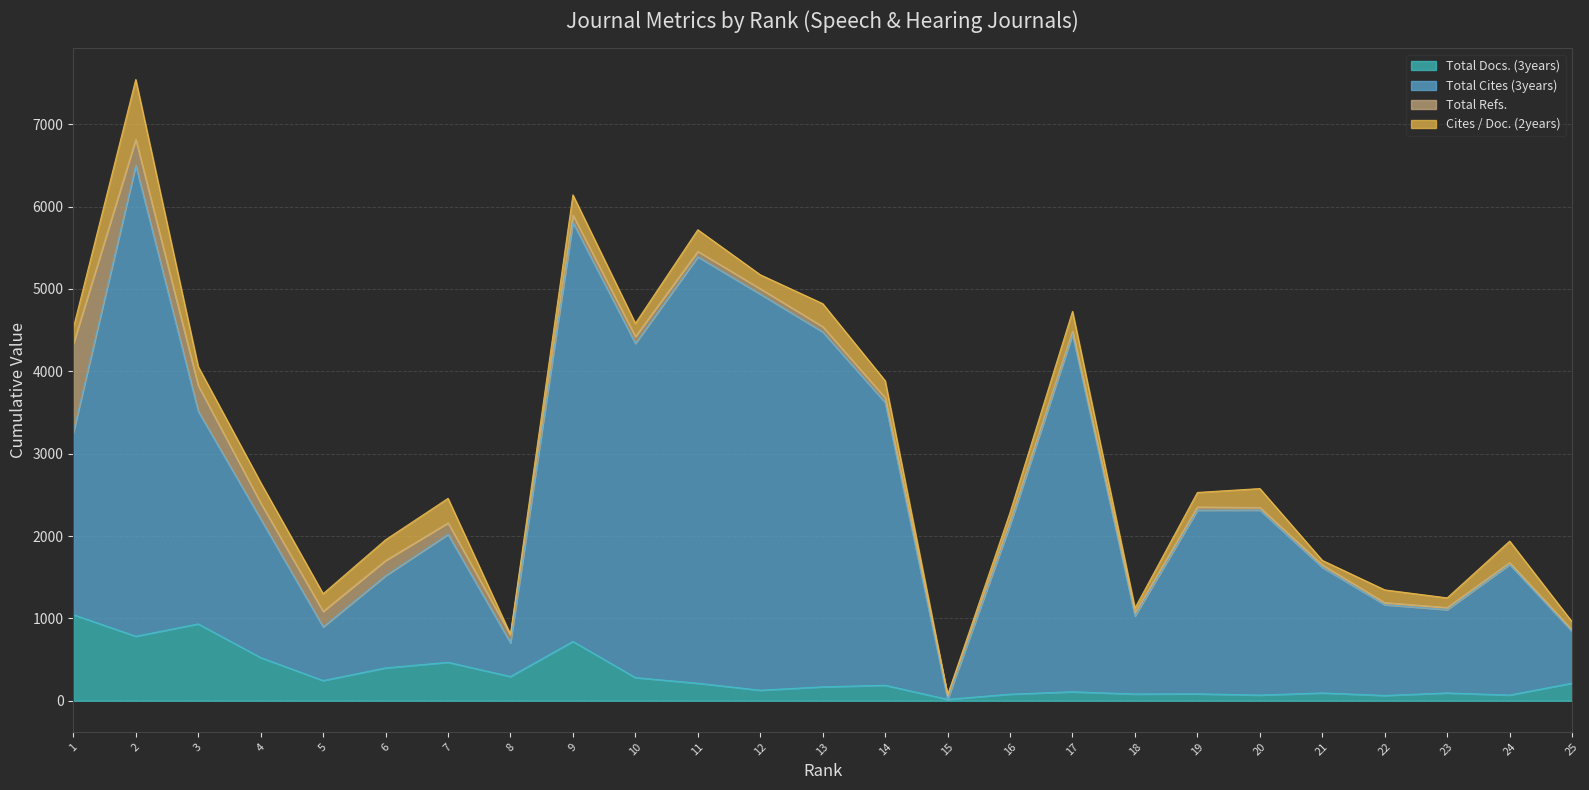

Does the chart display data point markers on the line(s)?

No